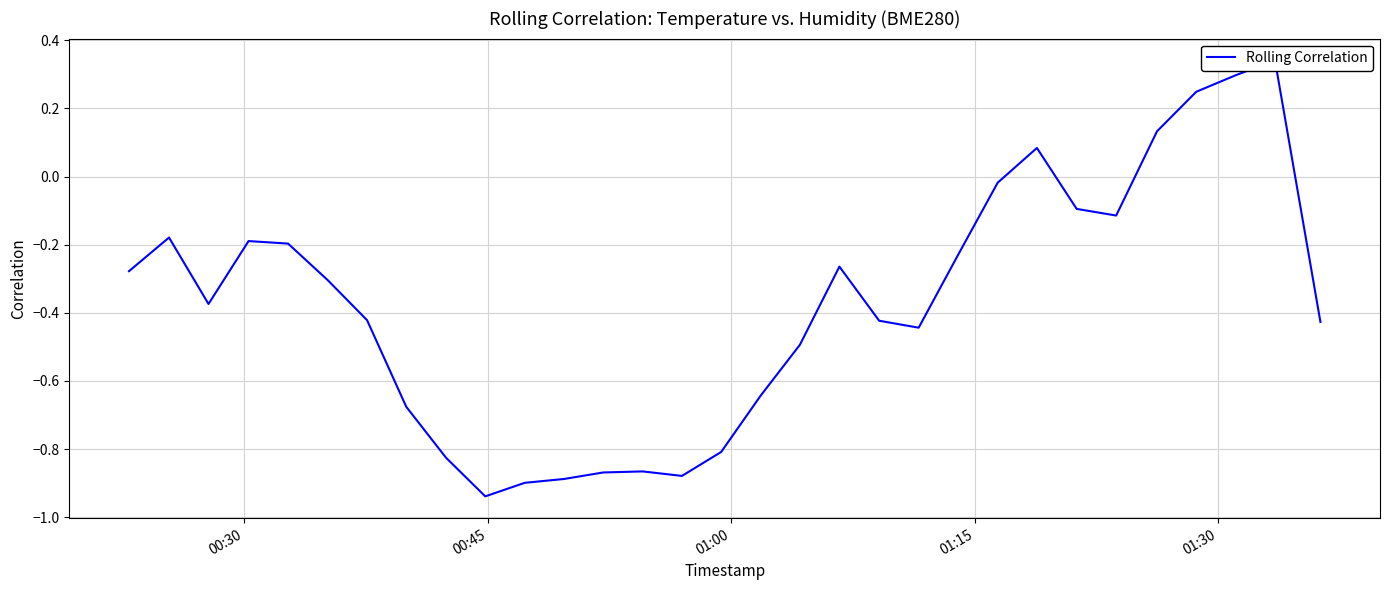

How many values are between 0 and 1?

5